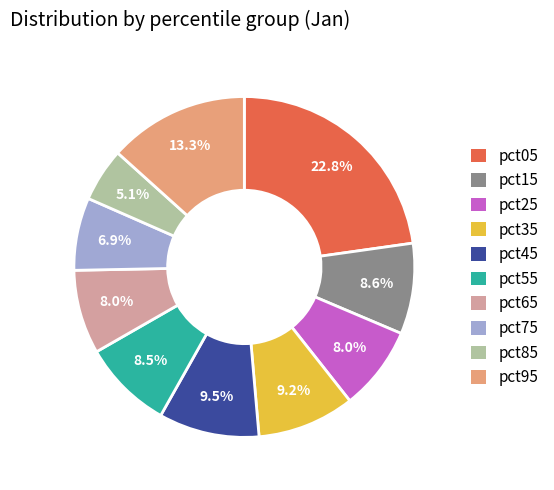

What is the total percentage of pct55 and pct65?

16.5%